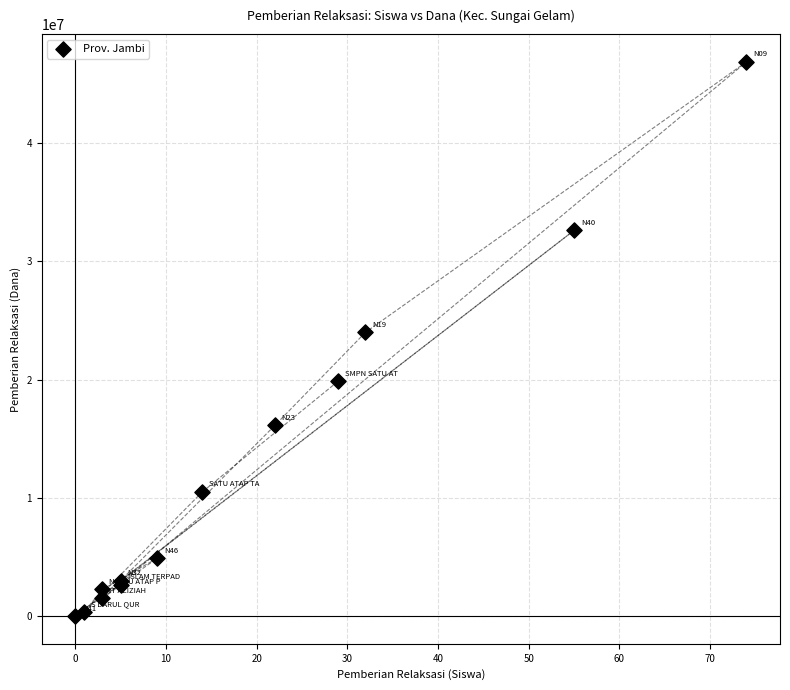

What Y value in the scatter plot is closest to 23437500?

24000000